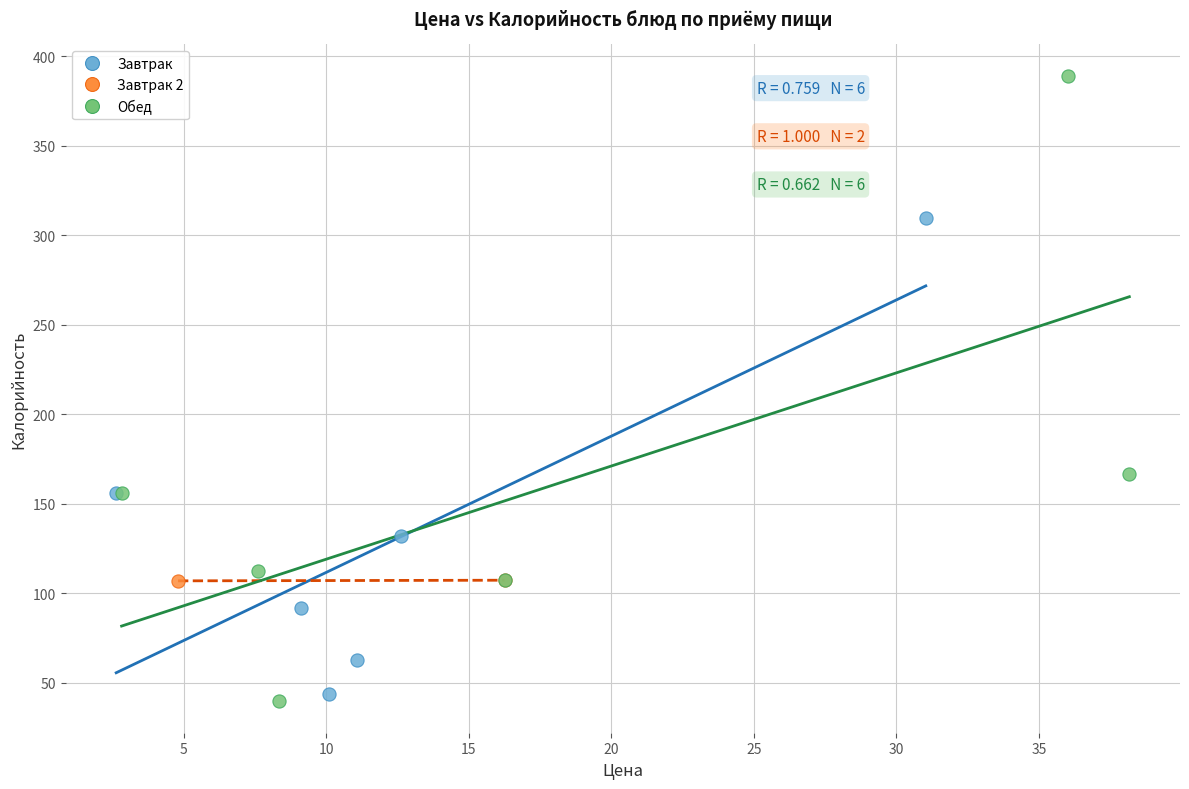

Which series reaches the minimum Y coordinate?

Обед